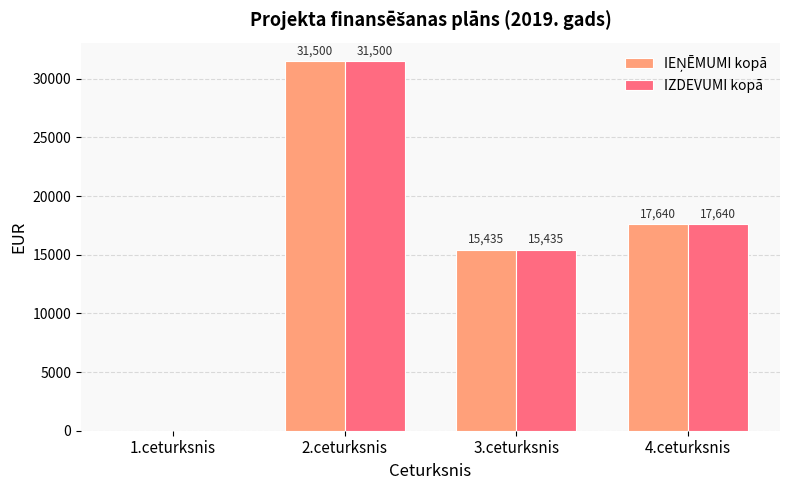

What is the approximate value of IZDEVUMI kopā at 3.ceturksnis, to the nearest 100?

15400